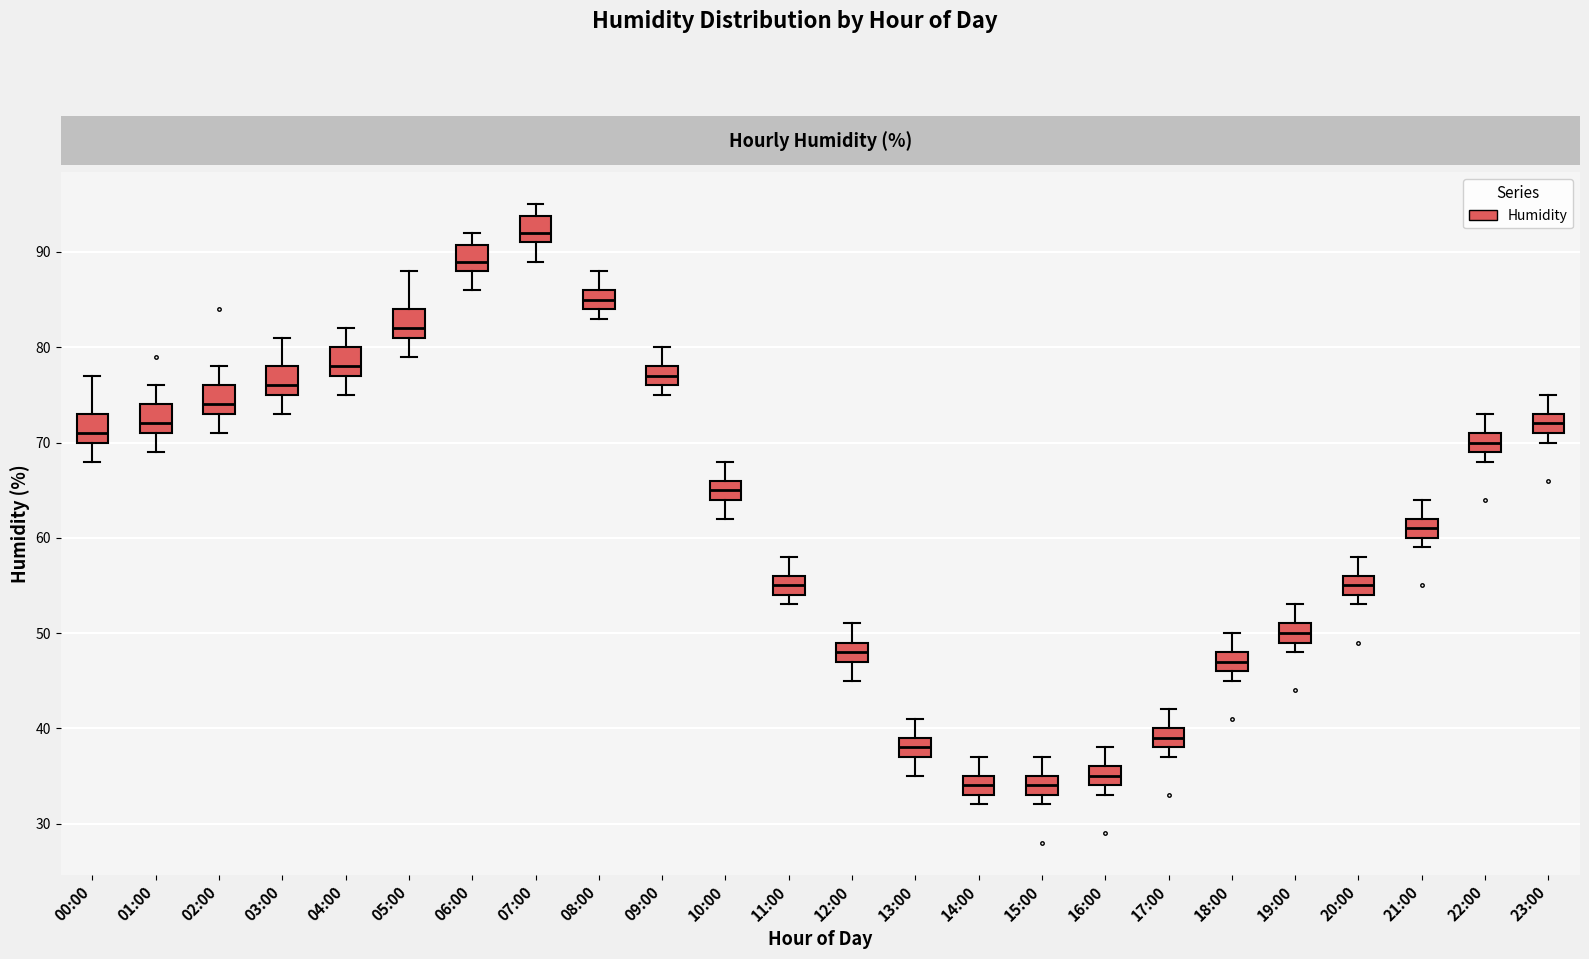

Reading left to right, transcribe this box plot: for each box, give where its median line is, the range the box spans, and where its two whiskers end, as read against the y-axis. The values are not printed on the chart, so give them approximately, as read against the axis.

00:00: median 71, box 70 to 73, whiskers 68 to 77
01:00: median 72, box 71 to 74, whiskers 69 to 76
02:00: median 74, box 73 to 76, whiskers 71 to 78
03:00: median 76, box 75 to 78, whiskers 73 to 81
04:00: median 78, box 77 to 80, whiskers 75 to 82
05:00: median 82, box 81 to 84, whiskers 79 to 88
06:00: median 89, box 88 to 91, whiskers 86 to 92
07:00: median 92, box 91 to 94, whiskers 89 to 95
08:00: median 85, box 84 to 86, whiskers 83 to 88
09:00: median 77, box 76 to 78, whiskers 75 to 80
10:00: median 65, box 64 to 66, whiskers 62 to 68
11:00: median 55, box 54 to 56, whiskers 53 to 58
12:00: median 48, box 47 to 49, whiskers 45 to 51
13:00: median 38, box 37 to 39, whiskers 35 to 41
14:00: median 34, box 33 to 35, whiskers 32 to 37
15:00: median 34, box 33 to 35, whiskers 32 to 37
16:00: median 35, box 34 to 36, whiskers 33 to 38
17:00: median 39, box 38 to 40, whiskers 37 to 42
18:00: median 47, box 46 to 48, whiskers 45 to 50
19:00: median 50, box 49 to 51, whiskers 48 to 53
20:00: median 55, box 54 to 56, whiskers 53 to 58
21:00: median 61, box 60 to 62, whiskers 59 to 64
22:00: median 70, box 69 to 71, whiskers 68 to 73
23:00: median 72, box 71 to 73, whiskers 70 to 75